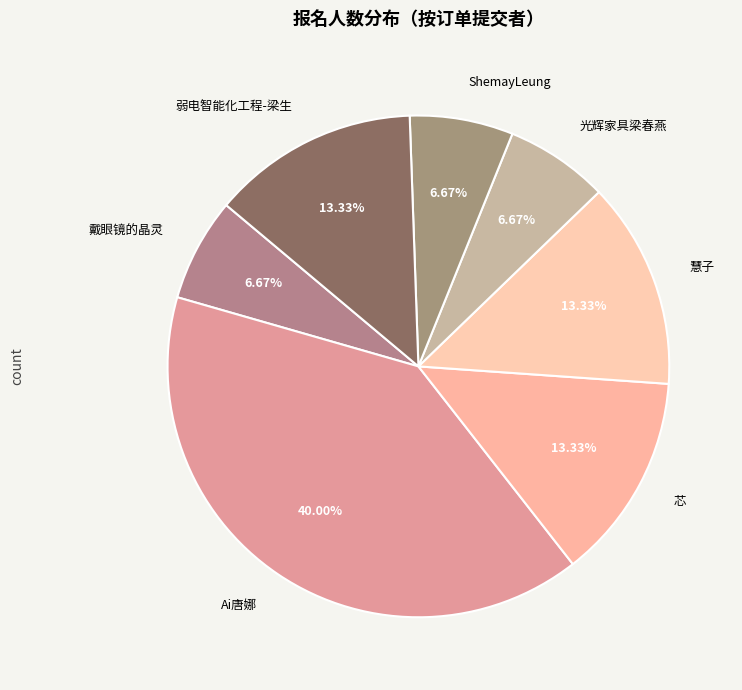

Which has a higher value, 戴眼镜的晶灵 or 弱电智能化工程-梁生?

弱电智能化工程-梁生